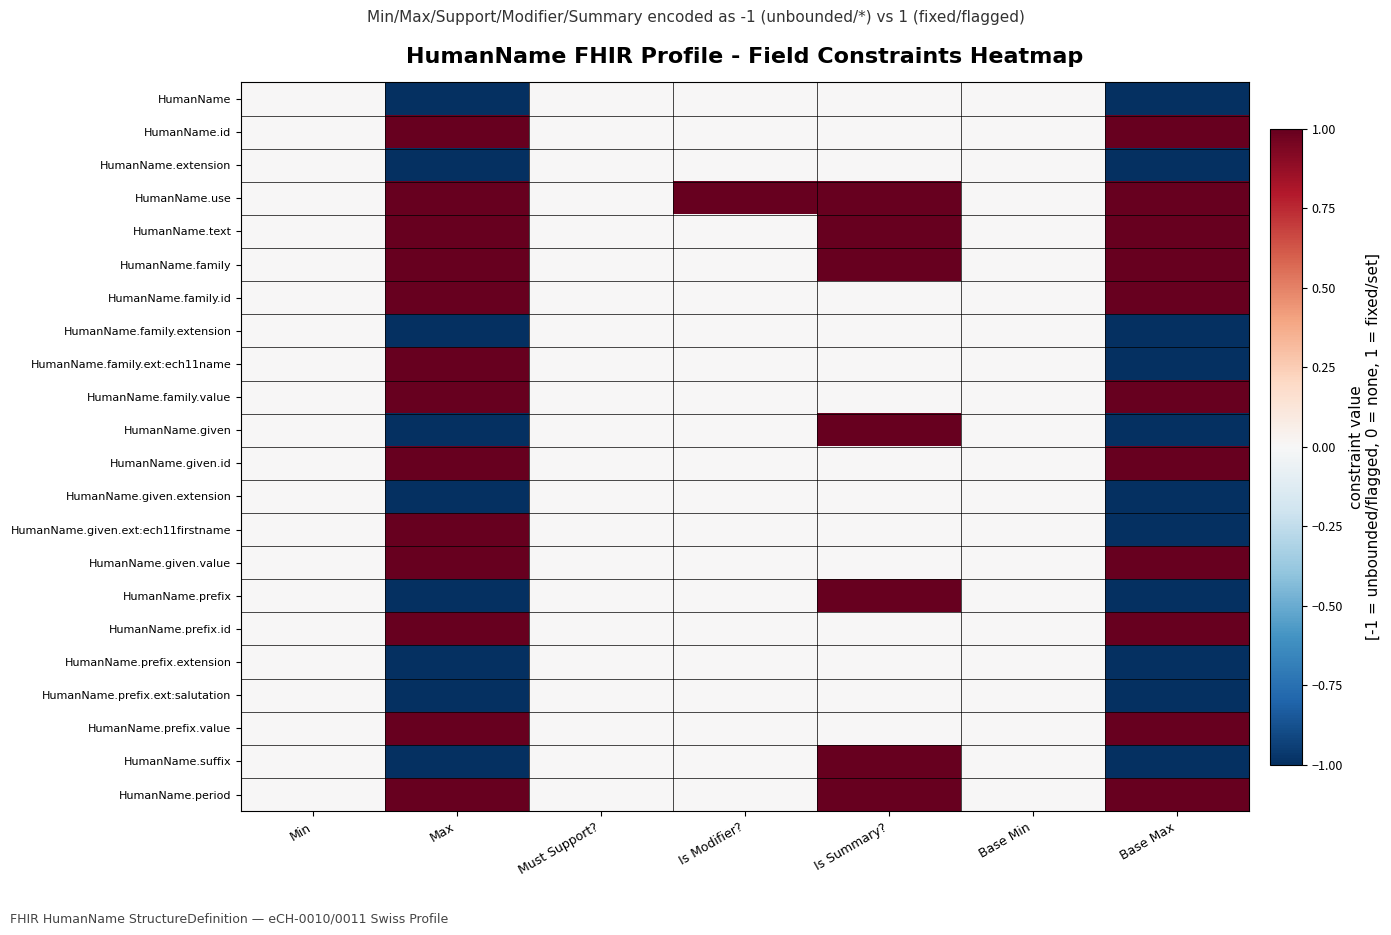

Reading right to left, what are all the values shown in this chart?

HumanName: Base Max=-1	Base Min=0	Is Summary?=0	Is Modifier?=0	Must Support?=0	Max=-1	Min=0
HumanName.id: Base Max=1	Base Min=0	Is Summary?=0	Is Modifier?=0	Must Support?=0	Max=1	Min=0
HumanName.extension: Base Max=-1	Base Min=0	Is Summary?=0	Is Modifier?=0	Must Support?=0	Max=-1	Min=0
HumanName.use: Base Max=1	Base Min=0	Is Summary?=1	Is Modifier?=1	Must Support?=0	Max=1	Min=0
HumanName.text: Base Max=1	Base Min=0	Is Summary?=1	Is Modifier?=0	Must Support?=0	Max=1	Min=0
HumanName.family: Base Max=1	Base Min=0	Is Summary?=1	Is Modifier?=0	Must Support?=0	Max=1	Min=0
HumanName.family.id: Base Max=1	Base Min=0	Is Summary?=0	Is Modifier?=0	Must Support?=0	Max=1	Min=0
HumanName.family.extension: Base Max=-1	Base Min=0	Is Summary?=0	Is Modifier?=0	Must Support?=0	Max=-1	Min=0
HumanName.family.ext:ech11name: Base Max=-1	Base Min=0	Is Summary?=0	Is Modifier?=0	Must Support?=0	Max=1	Min=0
HumanName.family.value: Base Max=1	Base Min=0	Is Summary?=0	Is Modifier?=0	Must Support?=0	Max=1	Min=0
HumanName.given: Base Max=-1	Base Min=0	Is Summary?=1	Is Modifier?=0	Must Support?=0	Max=-1	Min=0
HumanName.given.id: Base Max=1	Base Min=0	Is Summary?=0	Is Modifier?=0	Must Support?=0	Max=1	Min=0
HumanName.given.extension: Base Max=-1	Base Min=0	Is Summary?=0	Is Modifier?=0	Must Support?=0	Max=-1	Min=0
HumanName.given.ext:ech11firstname: Base Max=-1	Base Min=0	Is Summary?=0	Is Modifier?=0	Must Support?=0	Max=1	Min=0
HumanName.given.value: Base Max=1	Base Min=0	Is Summary?=0	Is Modifier?=0	Must Support?=0	Max=1	Min=0
HumanName.prefix: Base Max=-1	Base Min=0	Is Summary?=1	Is Modifier?=0	Must Support?=0	Max=-1	Min=0
HumanName.prefix.id: Base Max=1	Base Min=0	Is Summary?=0	Is Modifier?=0	Must Support?=0	Max=1	Min=0
HumanName.prefix.extension: Base Max=-1	Base Min=0	Is Summary?=0	Is Modifier?=0	Must Support?=0	Max=-1	Min=0
HumanName.prefix.ext:salutation: Base Max=-1	Base Min=0	Is Summary?=0	Is Modifier?=0	Must Support?=0	Max=-1	Min=0
HumanName.prefix.value: Base Max=1	Base Min=0	Is Summary?=0	Is Modifier?=0	Must Support?=0	Max=1	Min=0
HumanName.suffix: Base Max=-1	Base Min=0	Is Summary?=1	Is Modifier?=0	Must Support?=0	Max=-1	Min=0
HumanName.period: Base Max=1	Base Min=0	Is Summary?=1	Is Modifier?=0	Must Support?=0	Max=1	Min=0